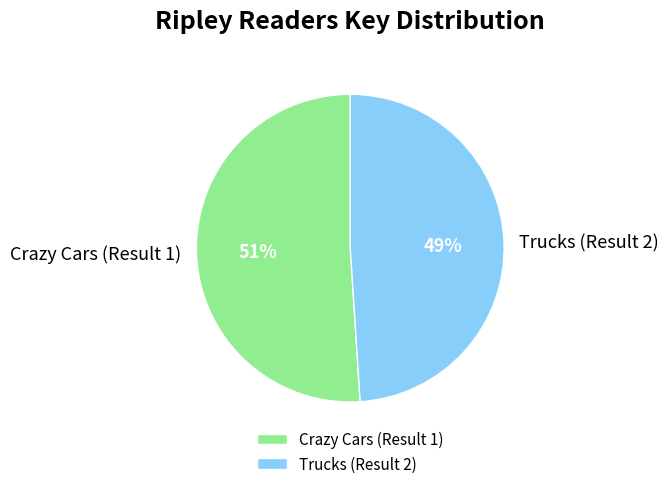

How many slices are in this pie chart?

2